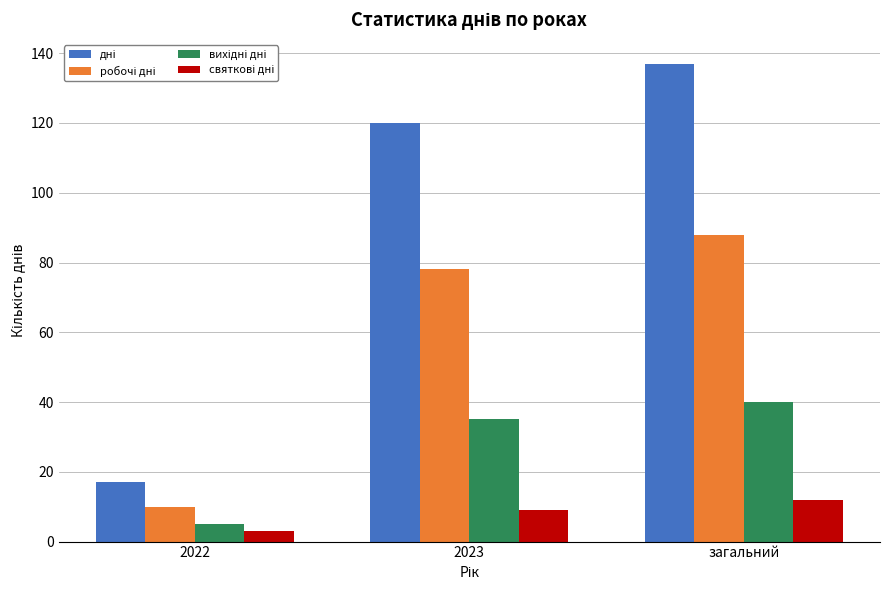

How many categories are shown in the chart?

3